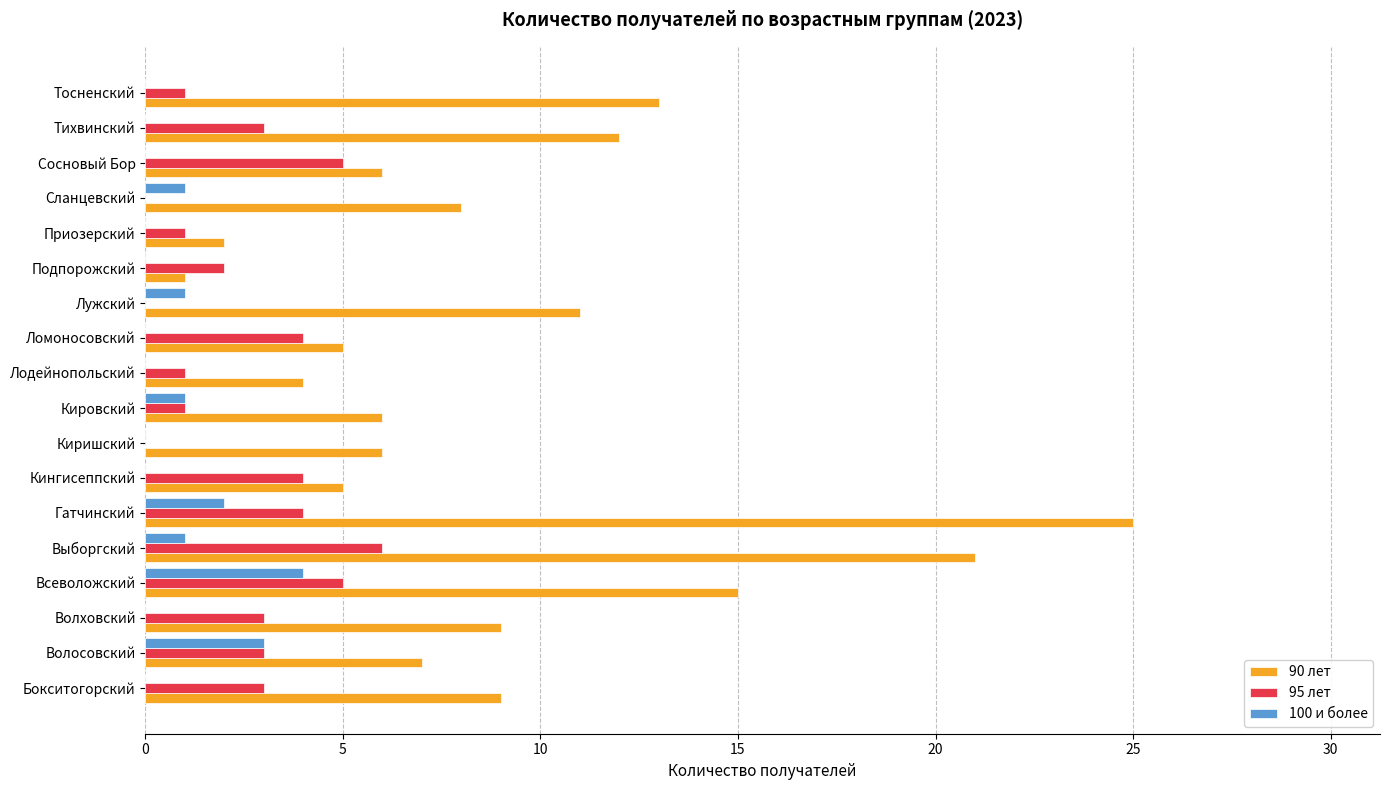

The 90 лет series shows 1 at Приозерский. True or false?

False